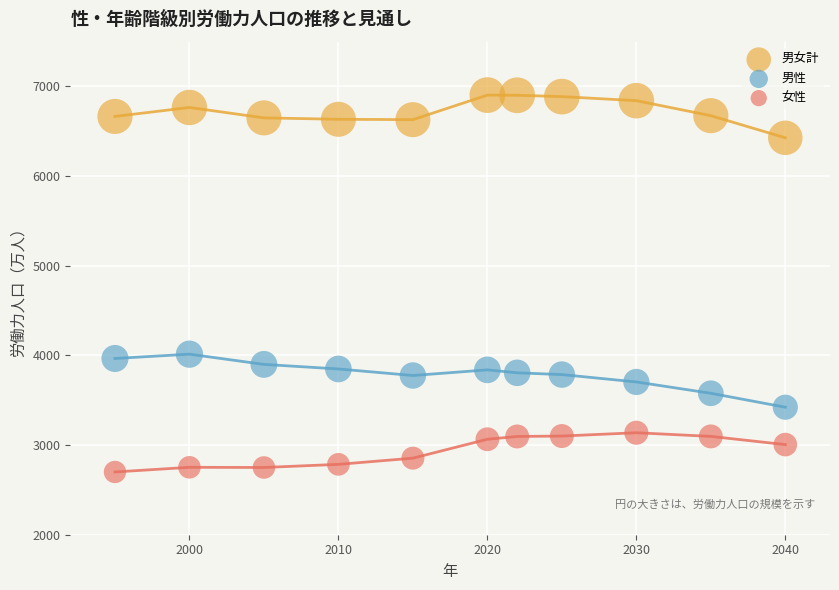

Which series contains the highest Y value?

男女計